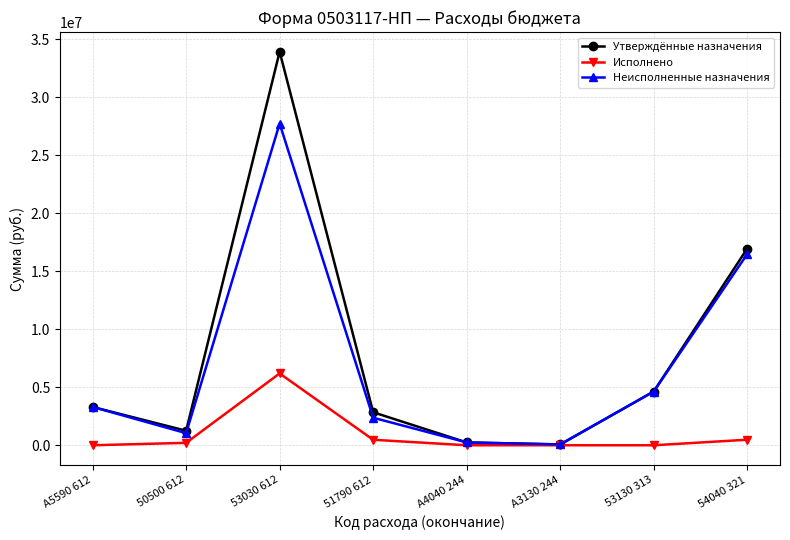

What is the sum of the Исполнено values at 50500 612 and 51790 612?

681000.0